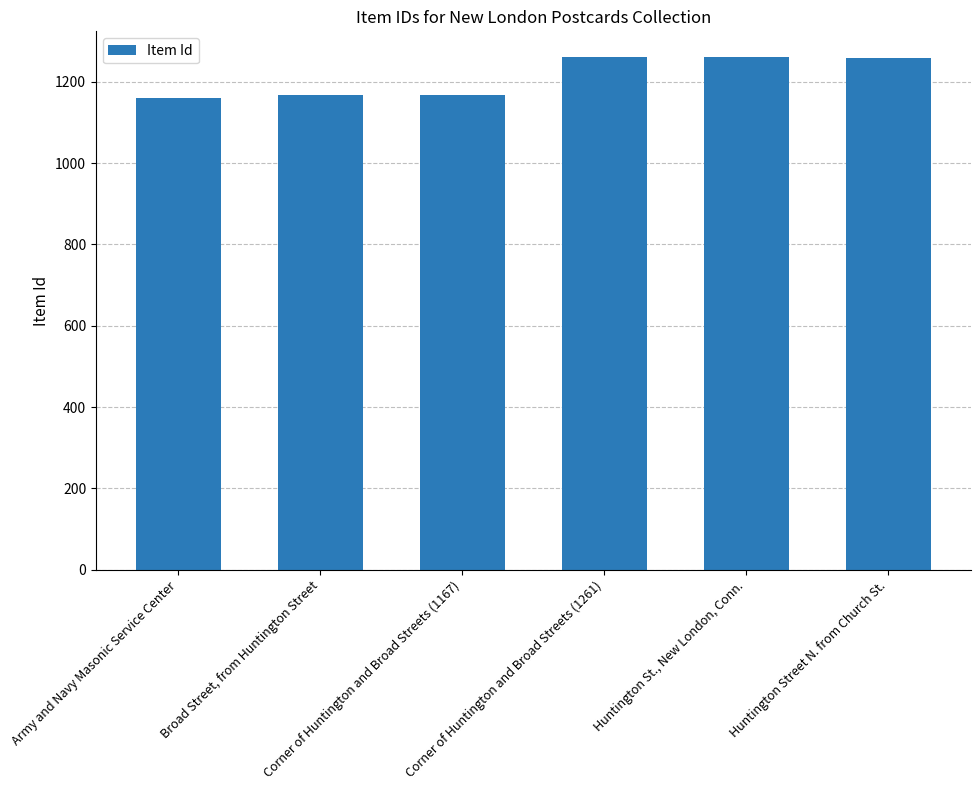

True or false: the data shows 1168 at Broad Street, from Huntington Street.

True